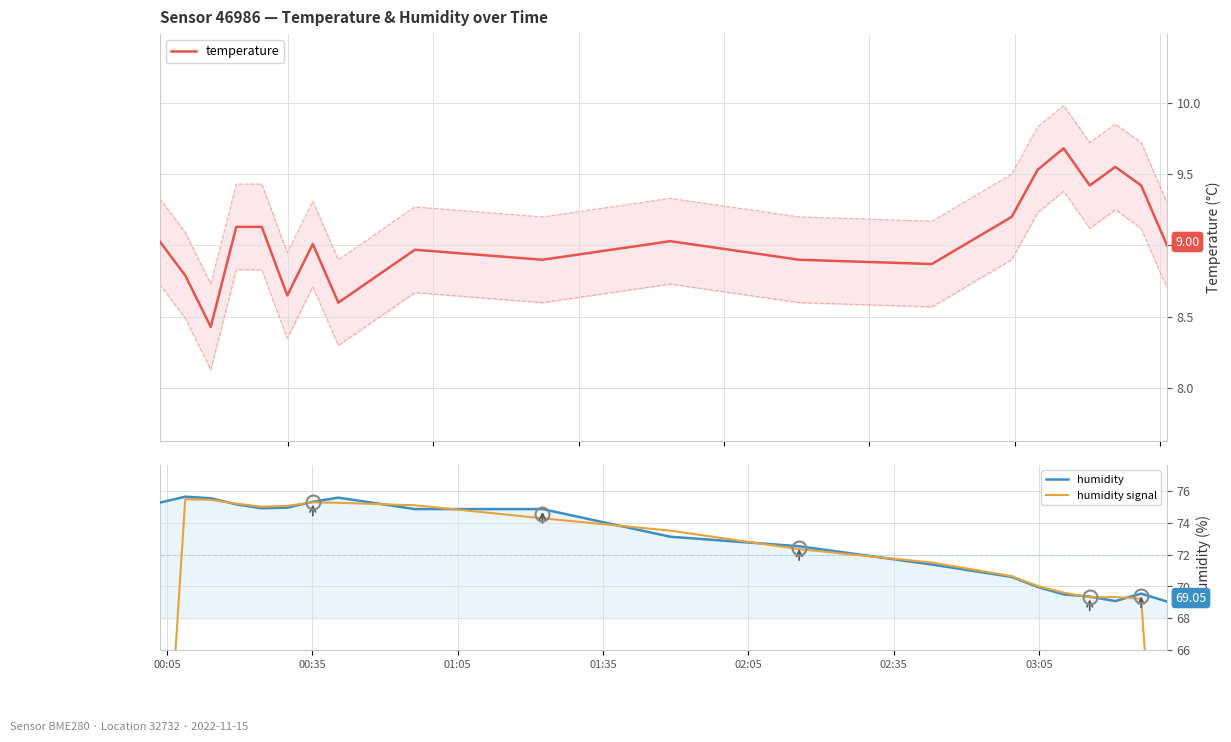

Reading left to right, what are all the values shown in this chart?

temperature: 9.0	8.8	8.4	9.1	9.1	8.7	9.0	8.6	9.0	8.9	9.0	8.9	8.9	9.2	9.5	9.7	9.4	9.6	9.4	9.0
humidity: 75.3	75.7	75.5	75.2	74.9	75.0	75.3	75.6	74.9	74.9	73.1	72.5	71.4	70.6	70.0	69.5	69.4	69.1	69.5	69.0
humidity signal: 50.3	75.5	75.5	75.2	75.0	75.1	75.3	75.3	75.1	74.3	73.5	72.3	71.5	70.6	70.0	69.6	69.3	69.3	69.2	46.2